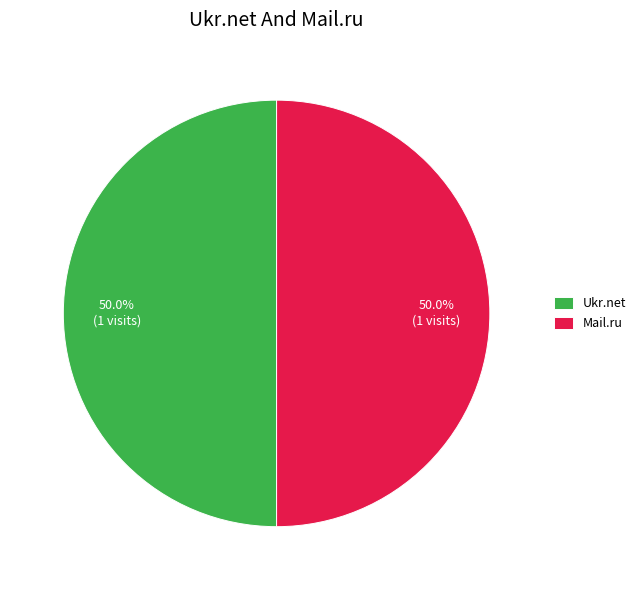

Combined, what portion of the pie is Ukr.net and Mail.ru?

100.0%